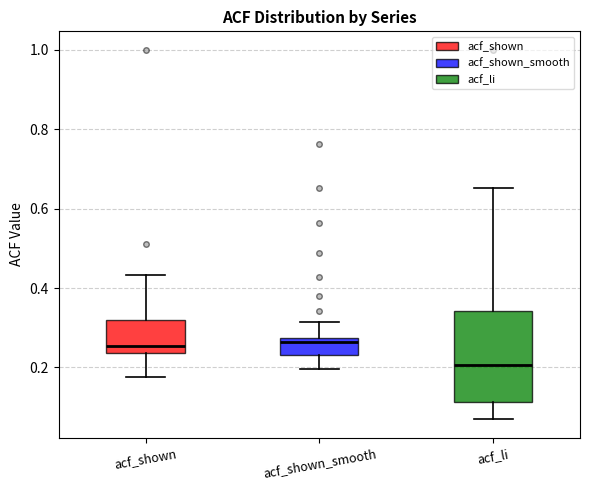

Where does the upper whisker of the box for acf_shown end on the y-axis? The values are not printed on the chart, so give them approximately, as read against the axis.

0.44